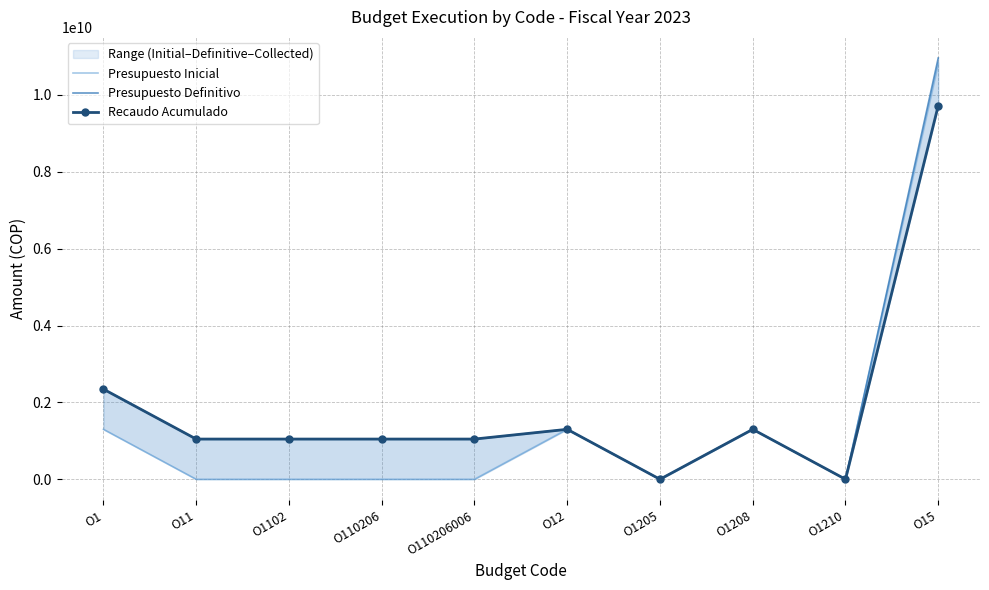

Reading right to left, transcribe all the data shown in this chart.

Presupuesto Inicial: O15=10820010000	O1210=275000	O1208=1300000000	O1205=2000	O12=1300277000	O110206006=0	O110206=0	O1102=0	O11=0	O1=1300277000
Presupuesto Definitivo: O15=10959653000	O1210=275000	O1208=1300000000	O1205=2000	O12=1300277000	O110206006=1045780000	O110206=1045780000	O1102=1045780000	O11=1045780000	O1=2346057000
Recaudo Acumulado: O15=9721504064	O1210=275000	O1208=1298942896	O1205=5819	O12=1299223715	O110206006=1045780000	O110206=1045780000	O1102=1045780000	O11=1045780000	O1=2345003715